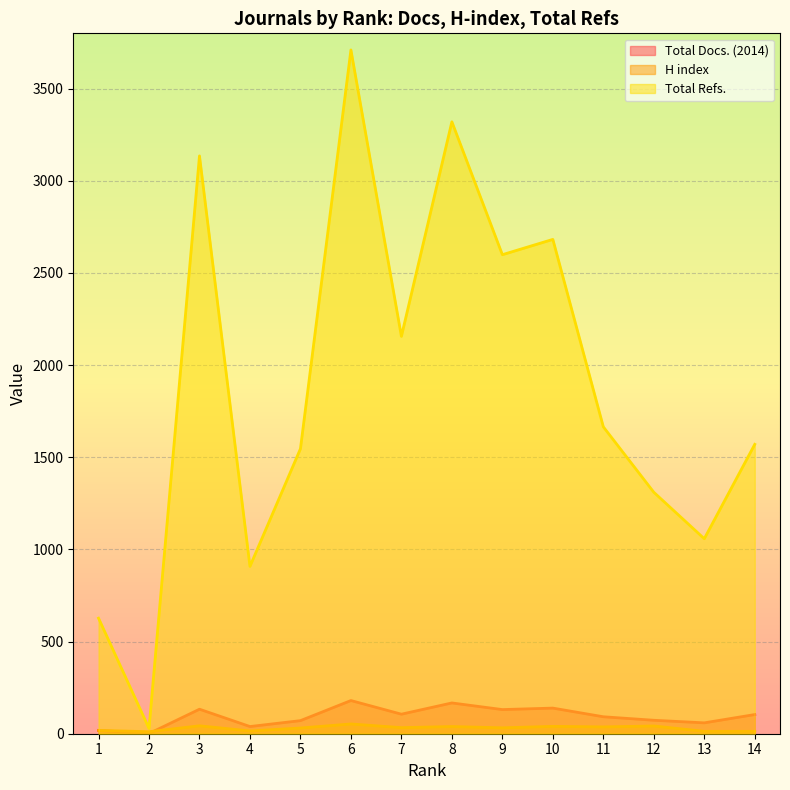

Where does the H index series first go above 33?

3